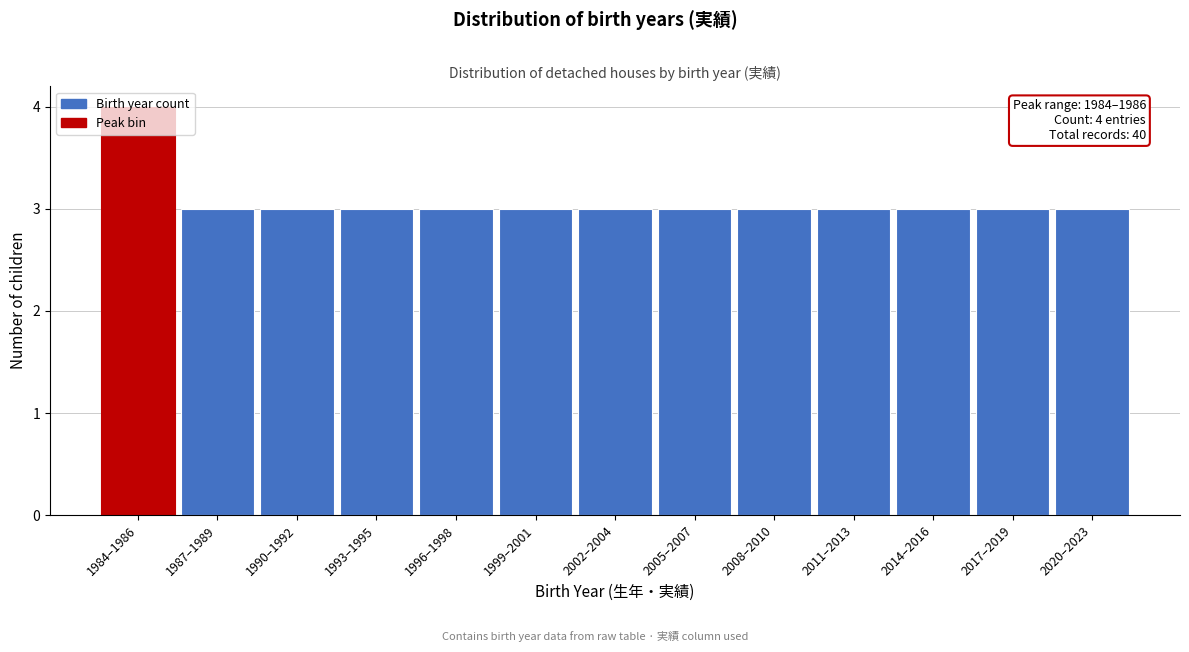

Approximately how many times larger is the value at 1996–1998 compared to 2014–2016?

1.0